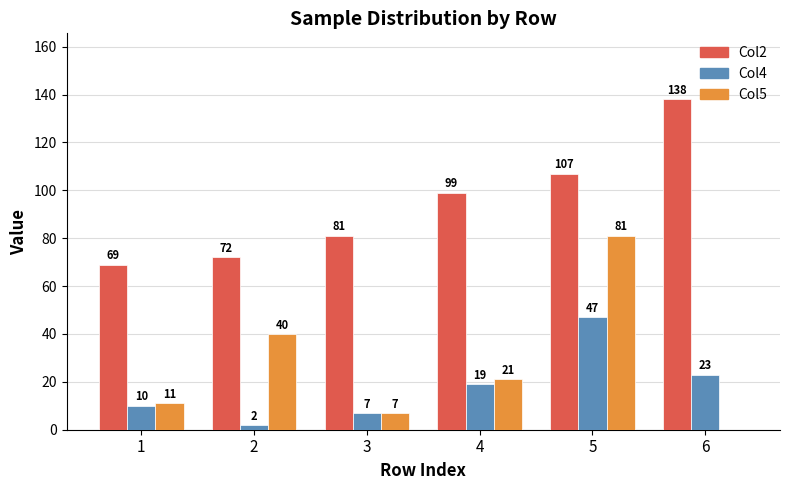

What is the maximum value for Col5?

81